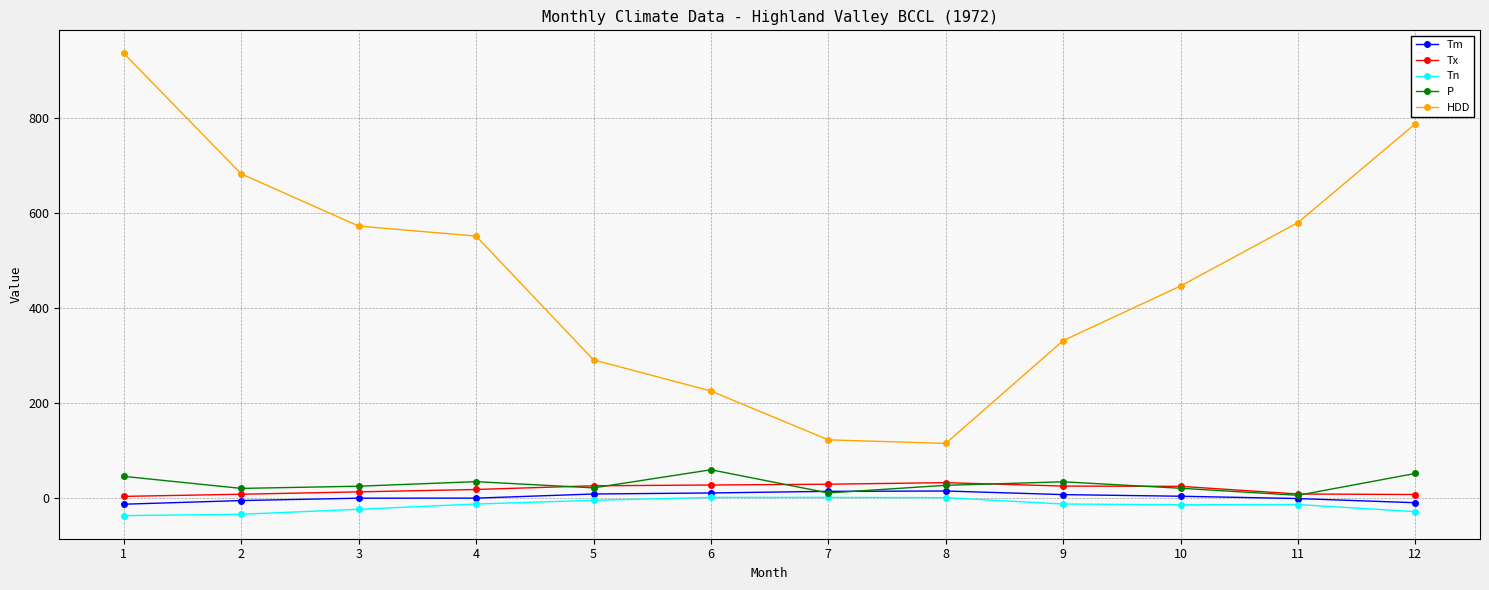

Between 2 and 6, which series saw the biggest shift?

HDD